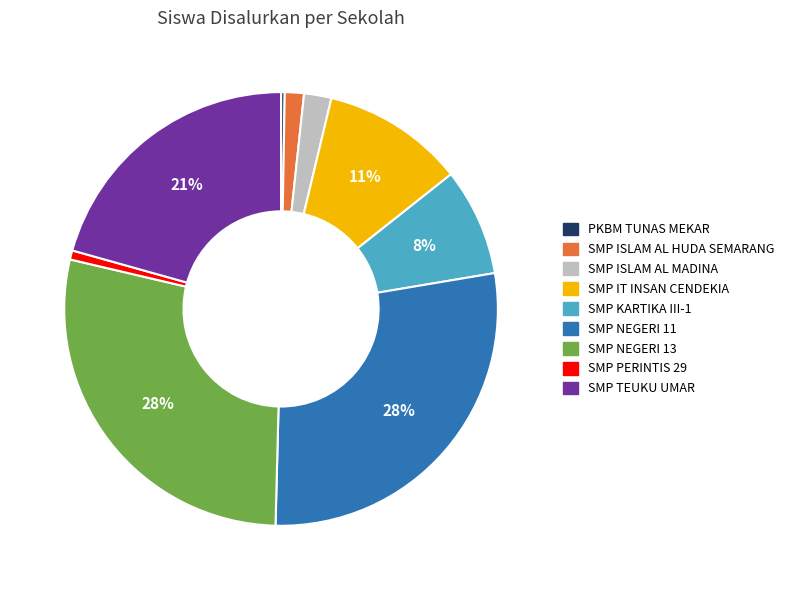

To the nearest percent, what percentage of the pie is SMP PERINTIS 29?

1%